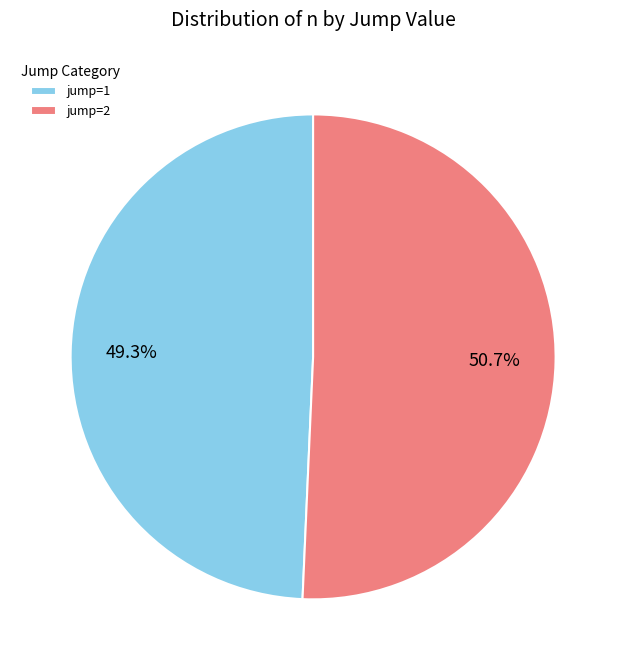

The jump=1 slice represents 50% of the pie. True or false?

True